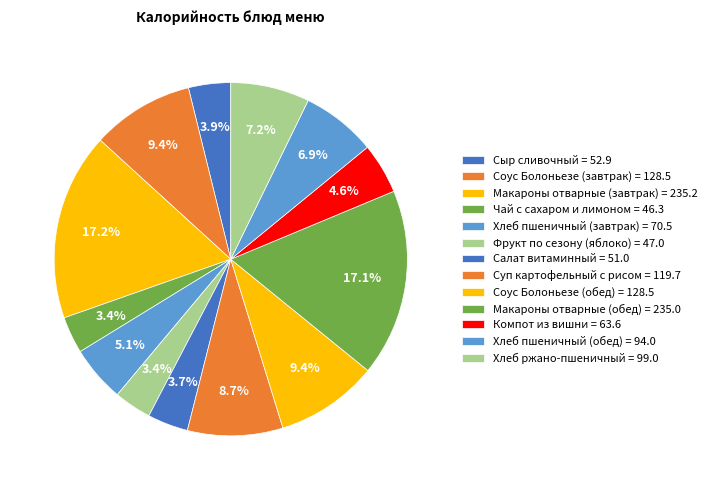

Combined, do Салат витаминный and Макароны отварные (завтрак) account for over 50%?

No